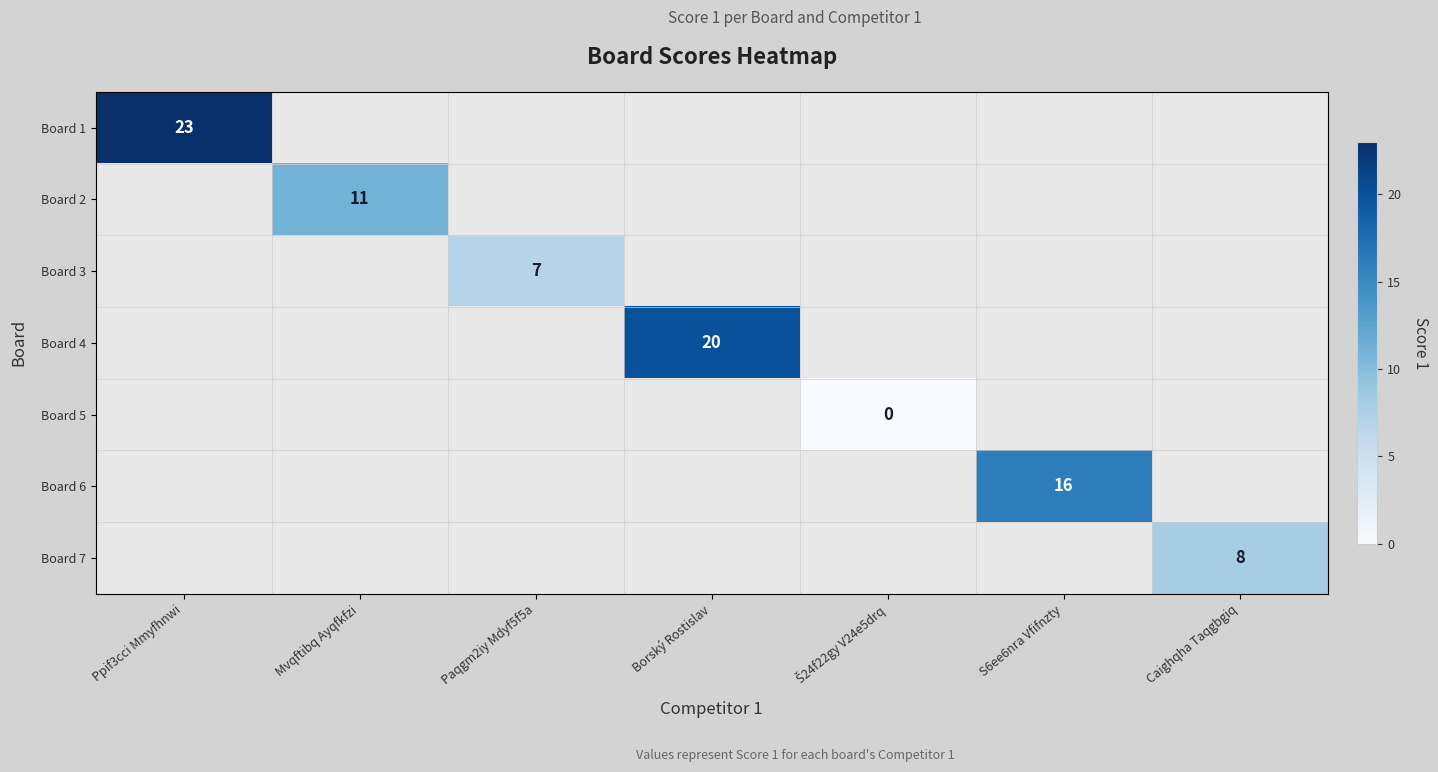

The Board 3 series shows 7 at Paqgm2iy Mdyf5f5a. True or false?

True